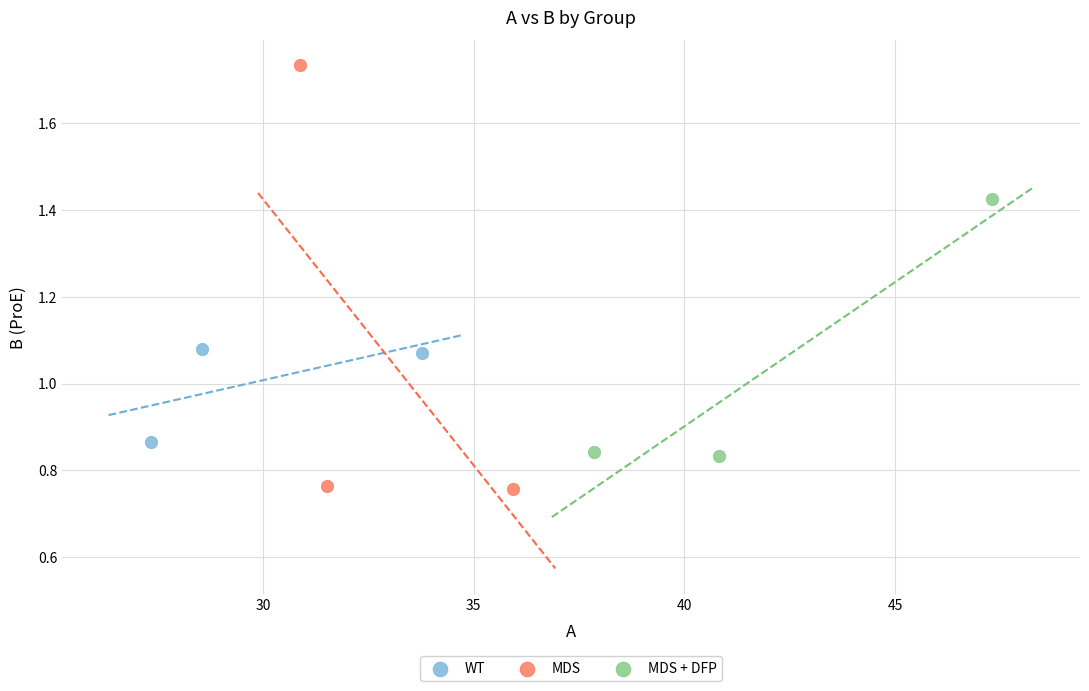

Which series contains the lowest Y value?

MDS